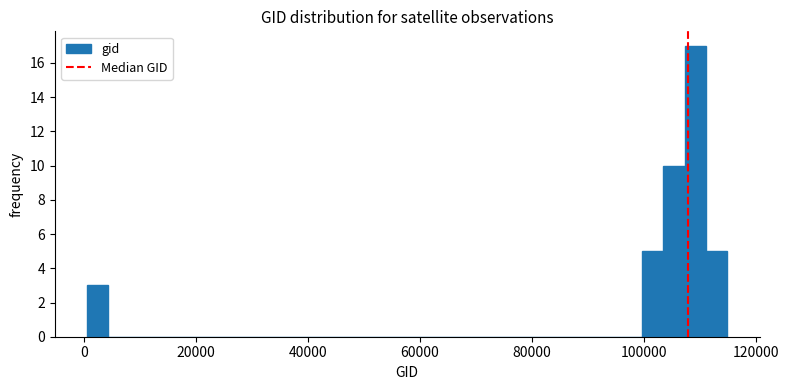

Read against the x-axis, roughly where is the centre of the tallest bar?

110000